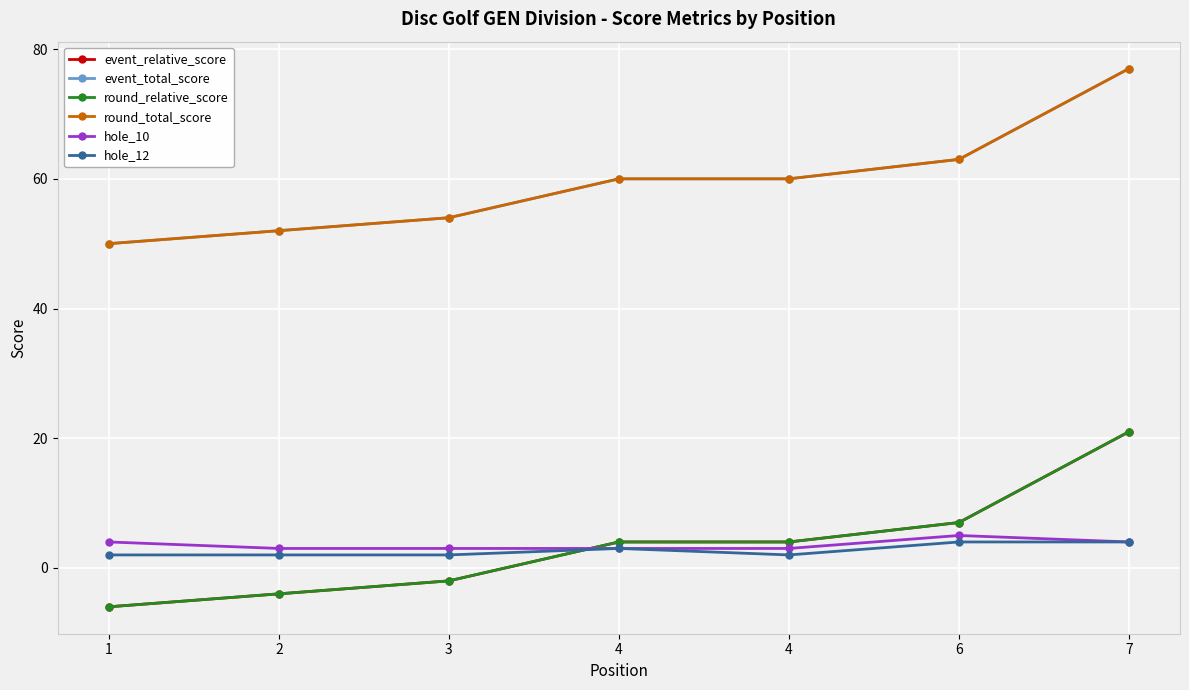

What is the total value across all series at 7?

204